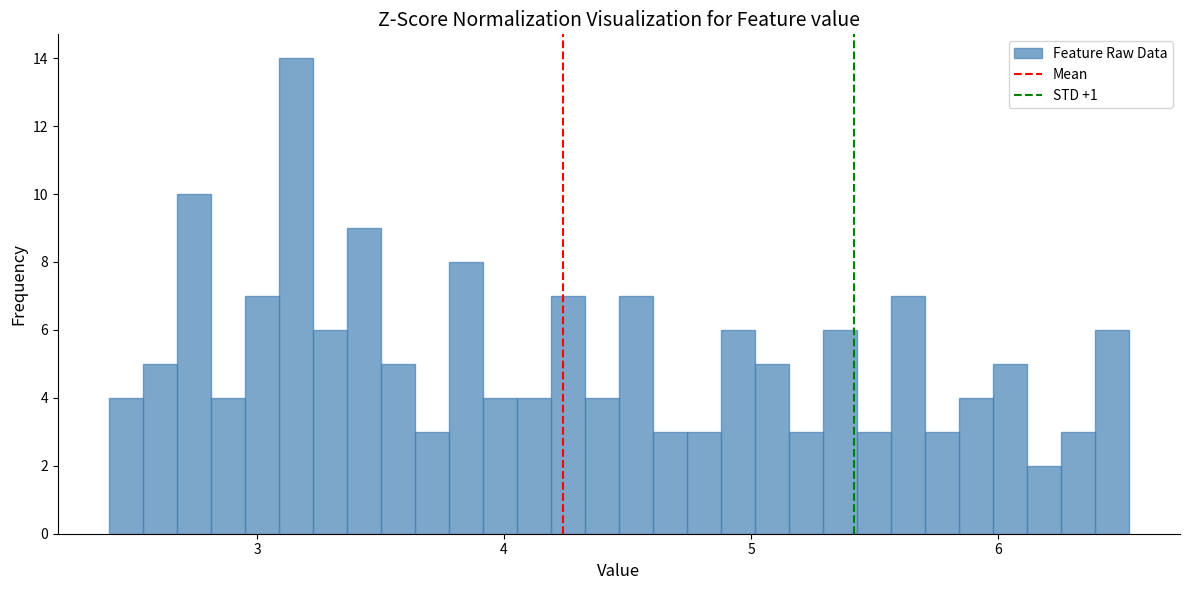

Read against the x-axis, roughly where is the centre of the tallest bar?

3.2